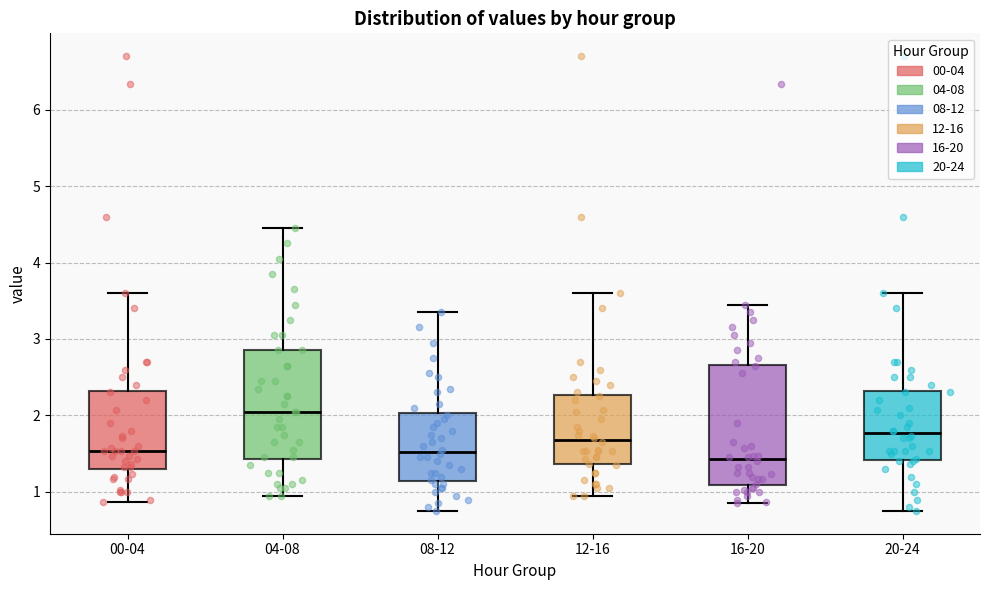

Comparing the boxes themselves (not the whiskers), which one is the tallest?

16-20